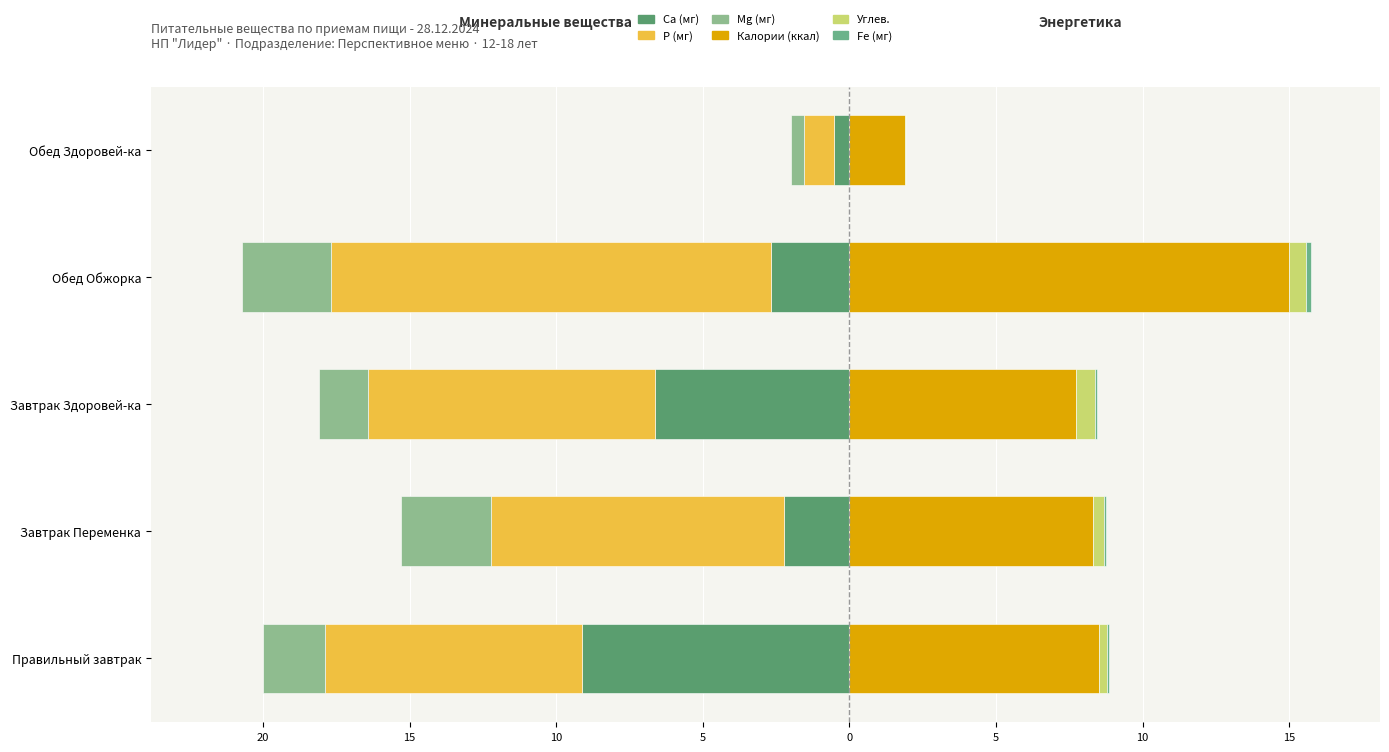

How many data points in Ca (мг) are above -2?

1